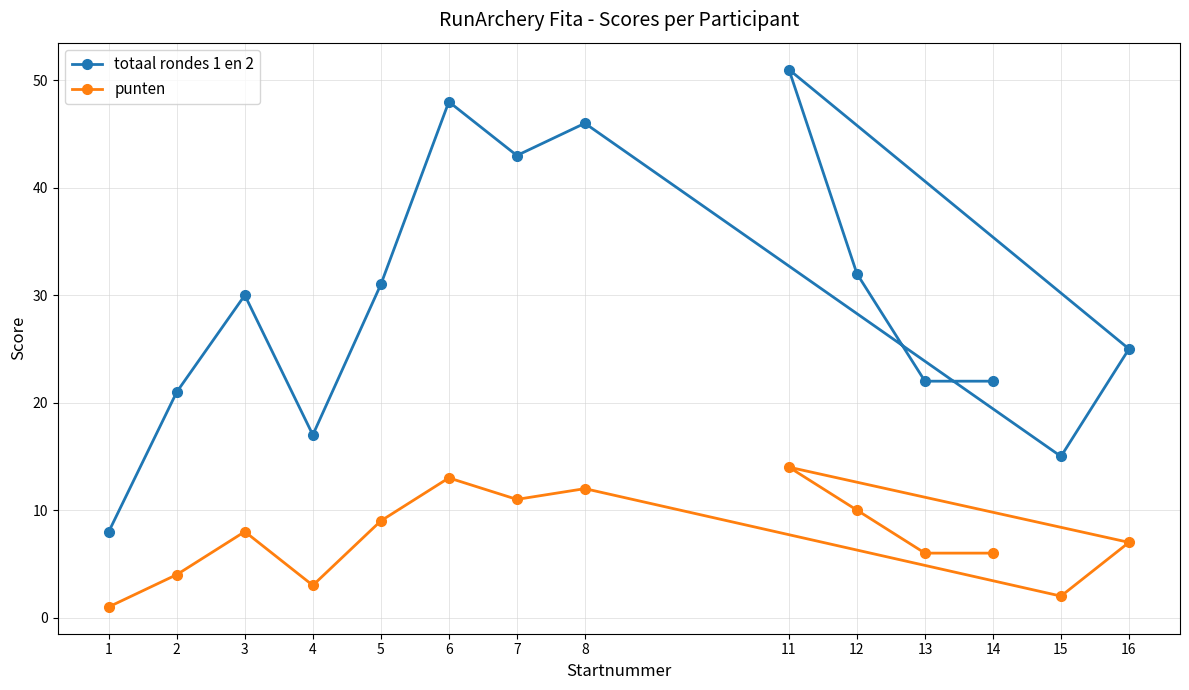

Is it true that totaal rondes 1 en 2 equals 15 at 15?

True